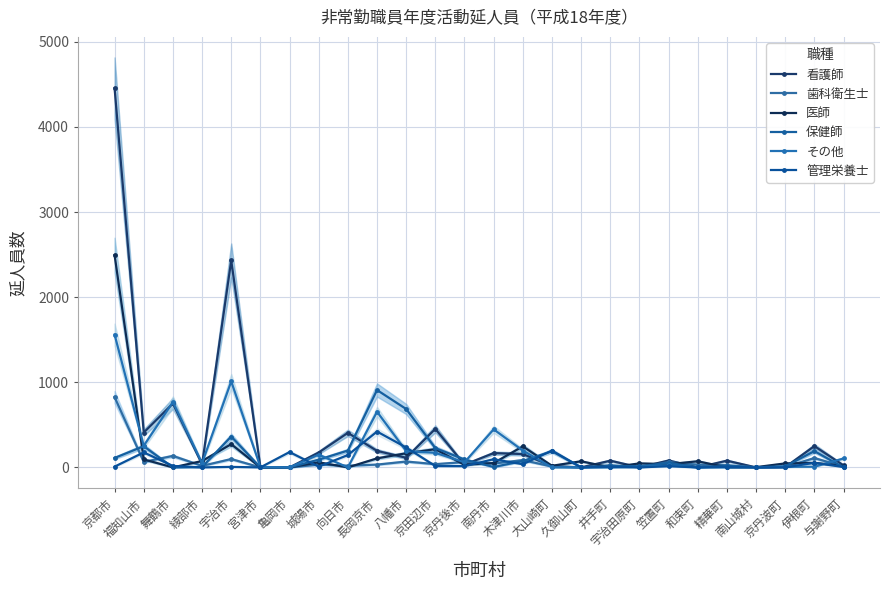

Reading left to right, transcribe all the data shown in this chart.

看護師: 4455	410	751	36	2431	2	0	175	406	194	113	453	32	168	157	16	0	79	0	81	0	79	0	4	250	24
歯科衛生士: 826	64	135	18	98	0	0	33	20	33	69	38	63	45	86	10	0	26	1	62	32	26	1	5	110	9
医師: 2494	94	0	75	273	0	0	60	0	106	166	214	30	51	247	19	72	0	47	38	72	0	3	47	53	17
保健師: 111	249	0	4	363	0	0	91	198	909	686	227	93	5	75	190	0	16	13	54	0	16	2	13	191	0
その他: 1560	254	768	50	1011	5	0	150	0	654	192	171	60	447	198	0	0	0	7	24	0	0	0	7	8	105
管理栄養士: 9	176	17	0	6	0	180	9	145	421	234	16	15	96	37	198	0	7	0	14	0	7	0	0	54	4